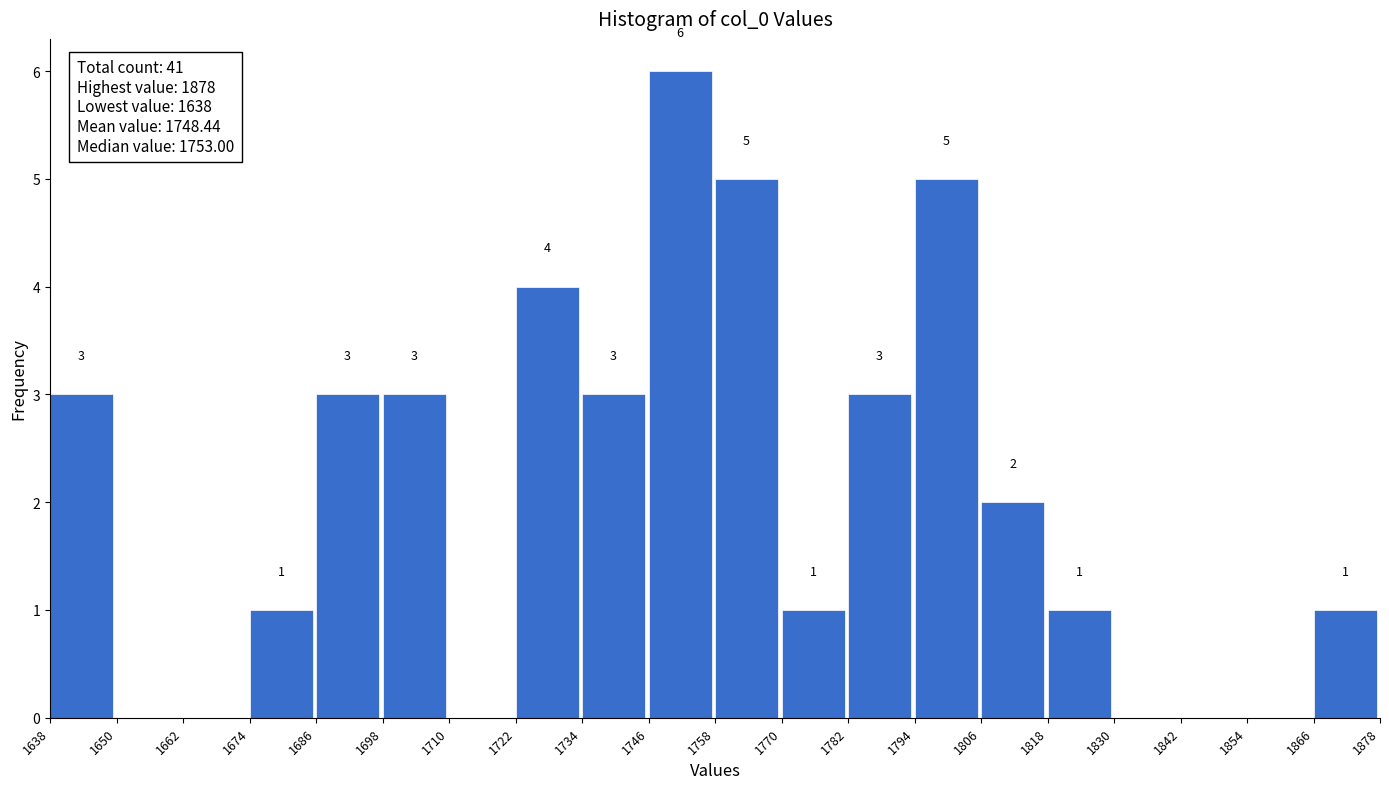

Which range on the x-axis has the tallest bar?

1746 to 1758